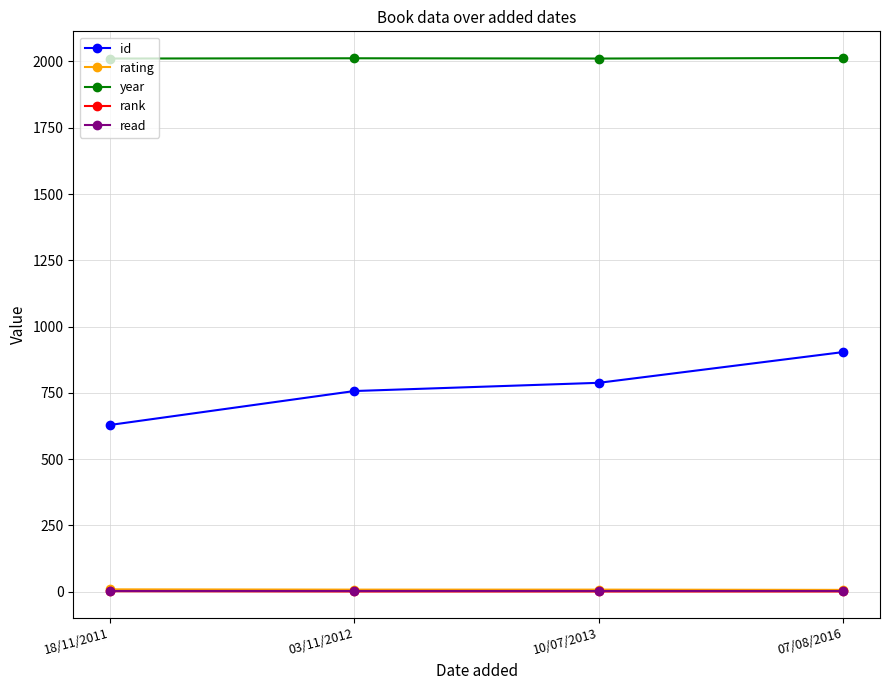

Which series has the widest spread of values?

id